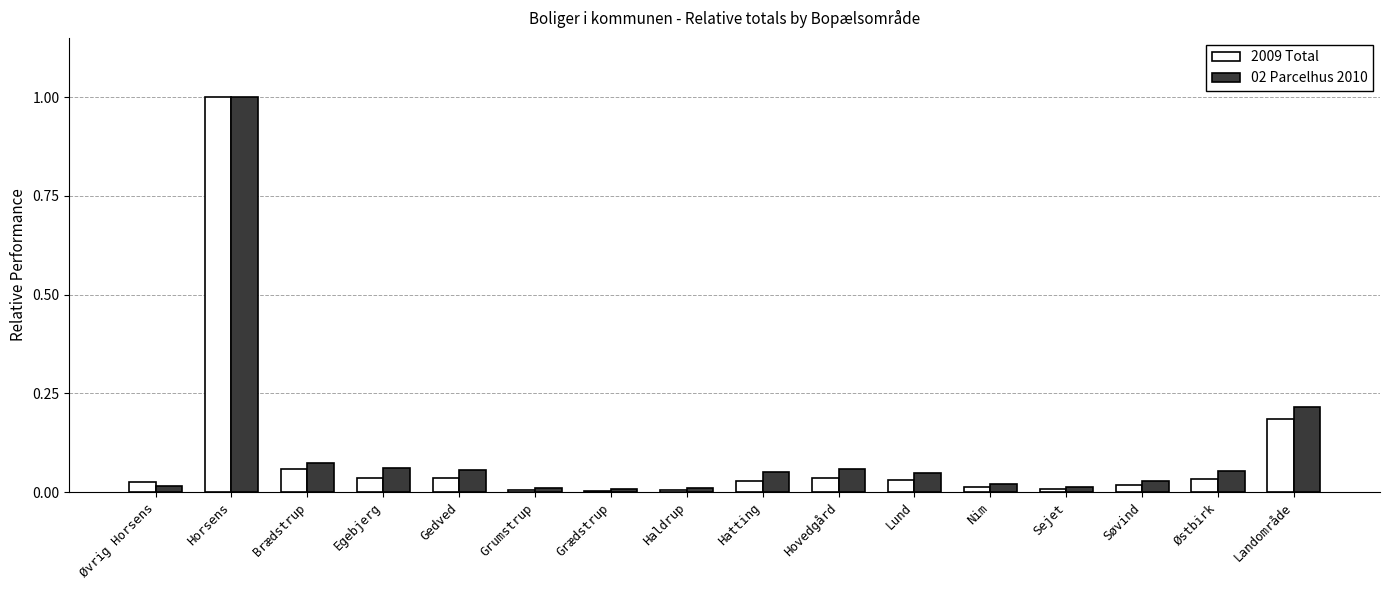

The value of 02 Parcelhus 2010 at Gedved is 0.0. True or false?

False